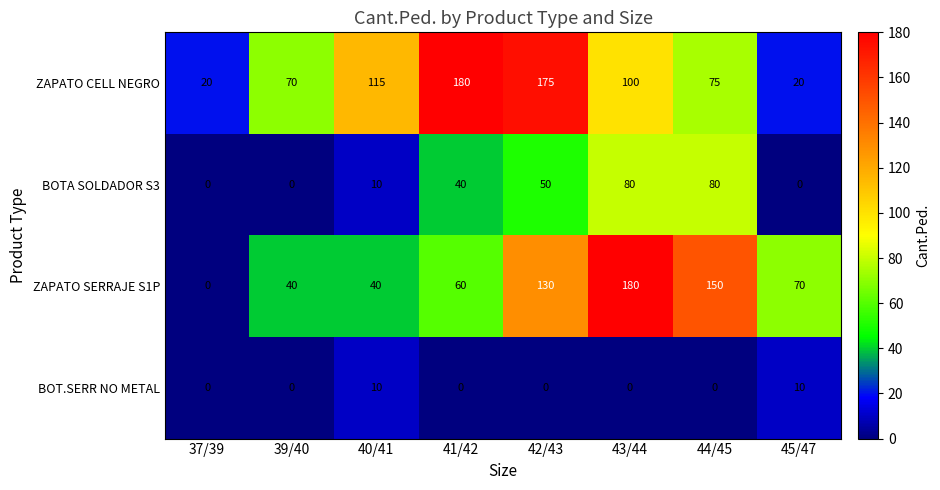

What value does the ZAPATO SERRAJE S1P series have at 42/43, to the nearest 50?

150